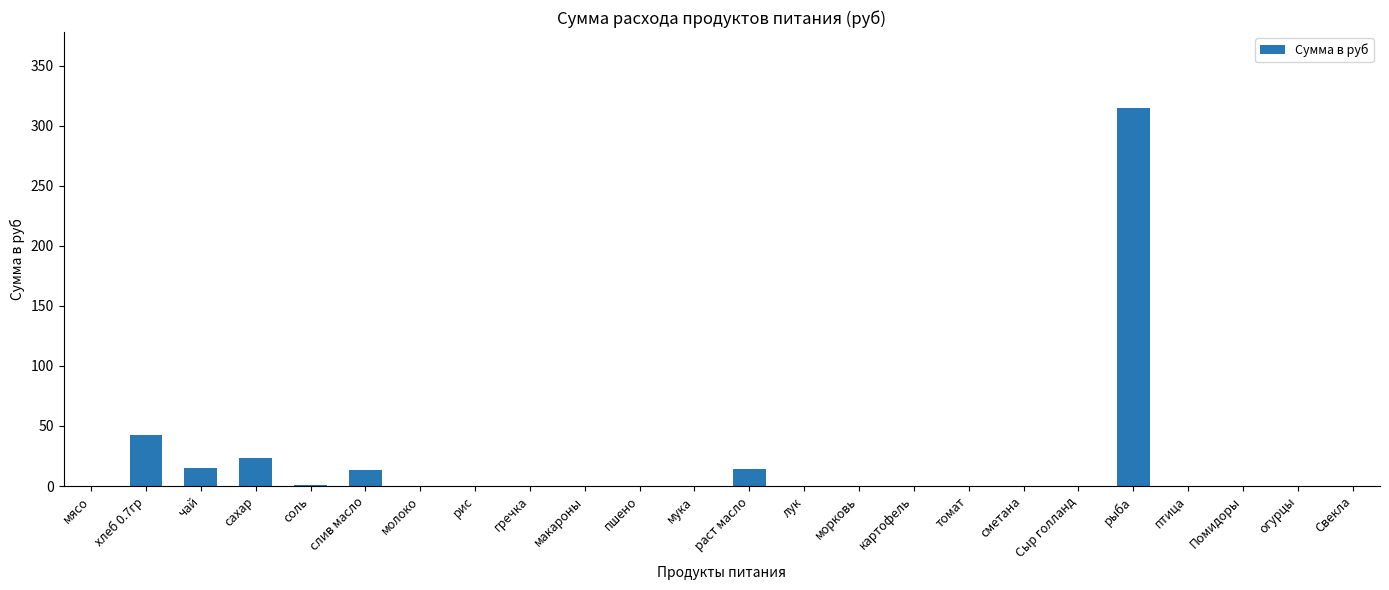

Between слив масло and соль, which is larger?

слив масло